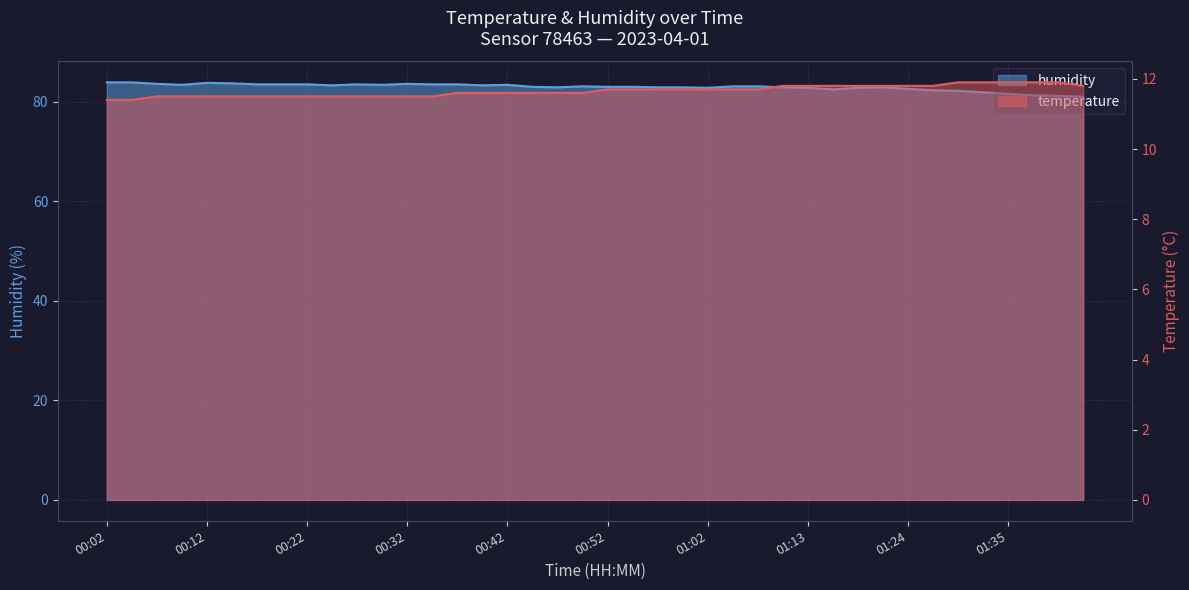

Is the value of temperature at 01:05 greater than the value of humidity at 00:19?

No